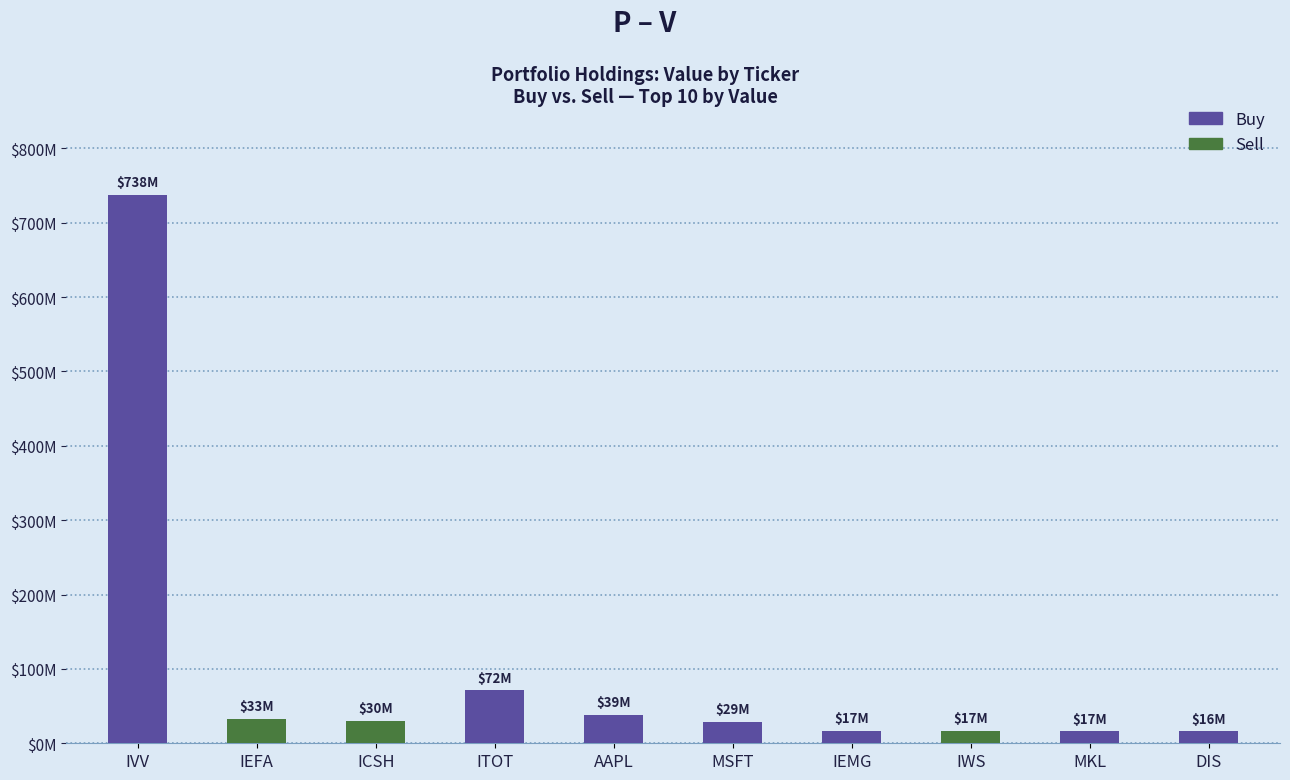

Which has a higher value, IWS or IEFA?

IWS